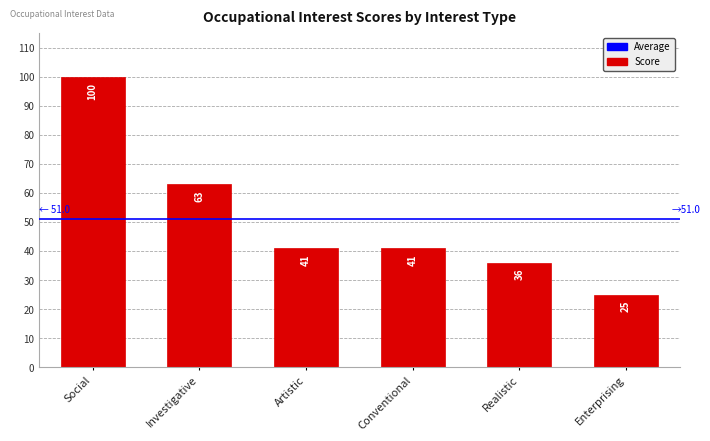

True or false: the data shows 63 at Investigative.

True